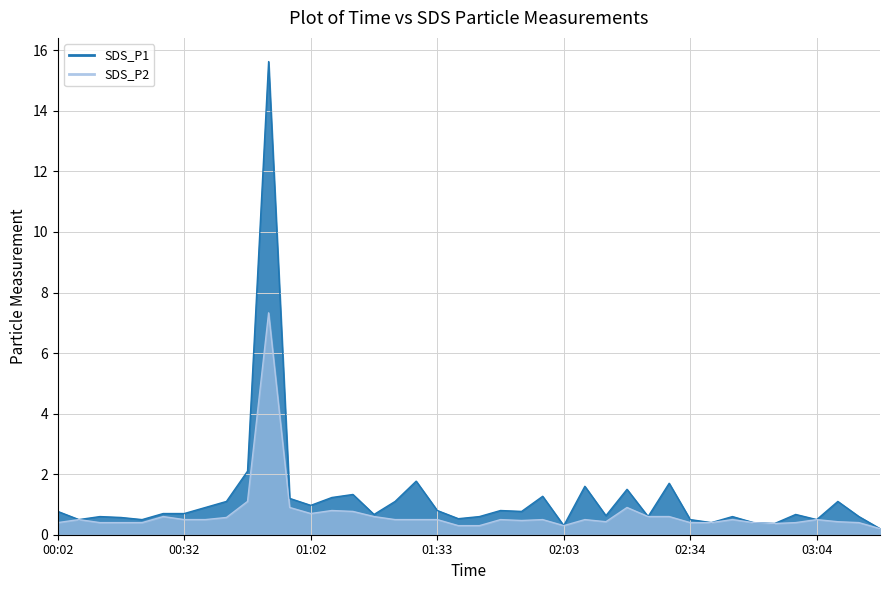

In SDS_P2, how many points are lower than both neighbors (excluding endpoints)?

5